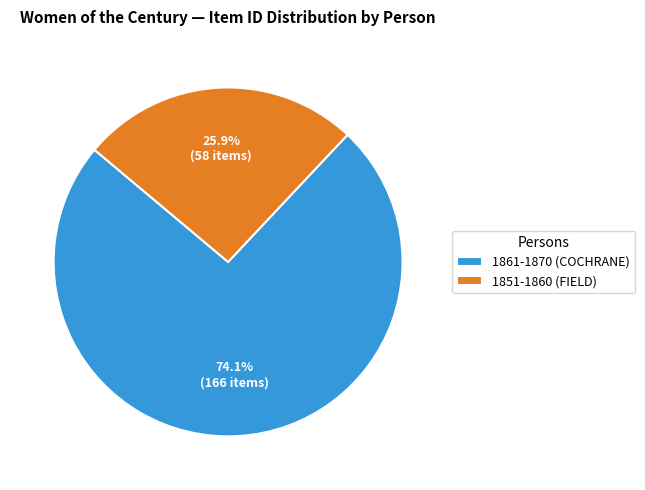

To the nearest percent, what is the average slice percentage?

50%